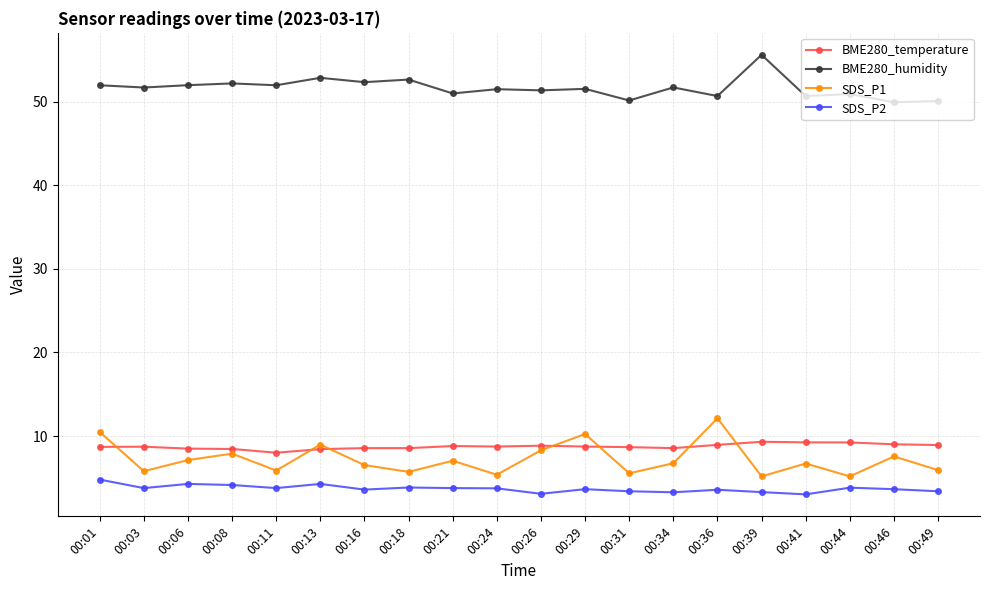

What value does the BME280_temperature series have at 00:08?

8.5